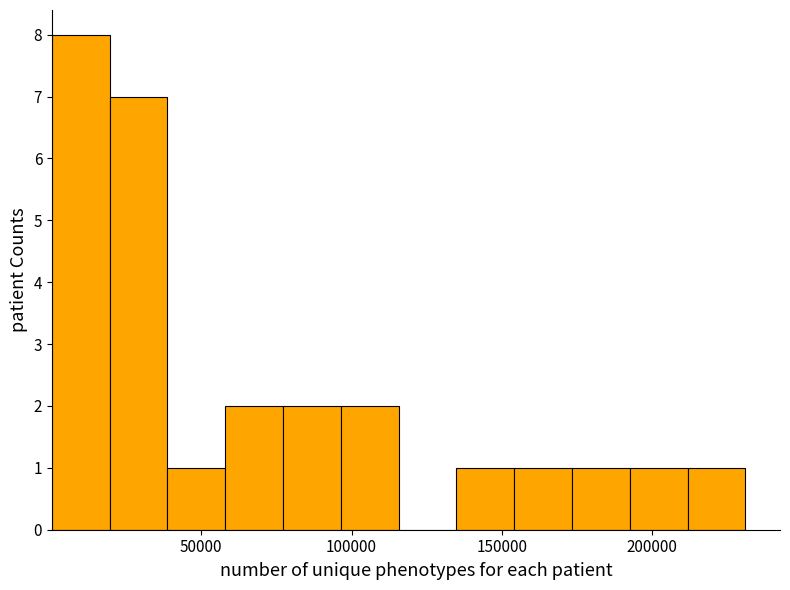

Read against the x-axis, roughly where is the centre of the tallest bar?

10000